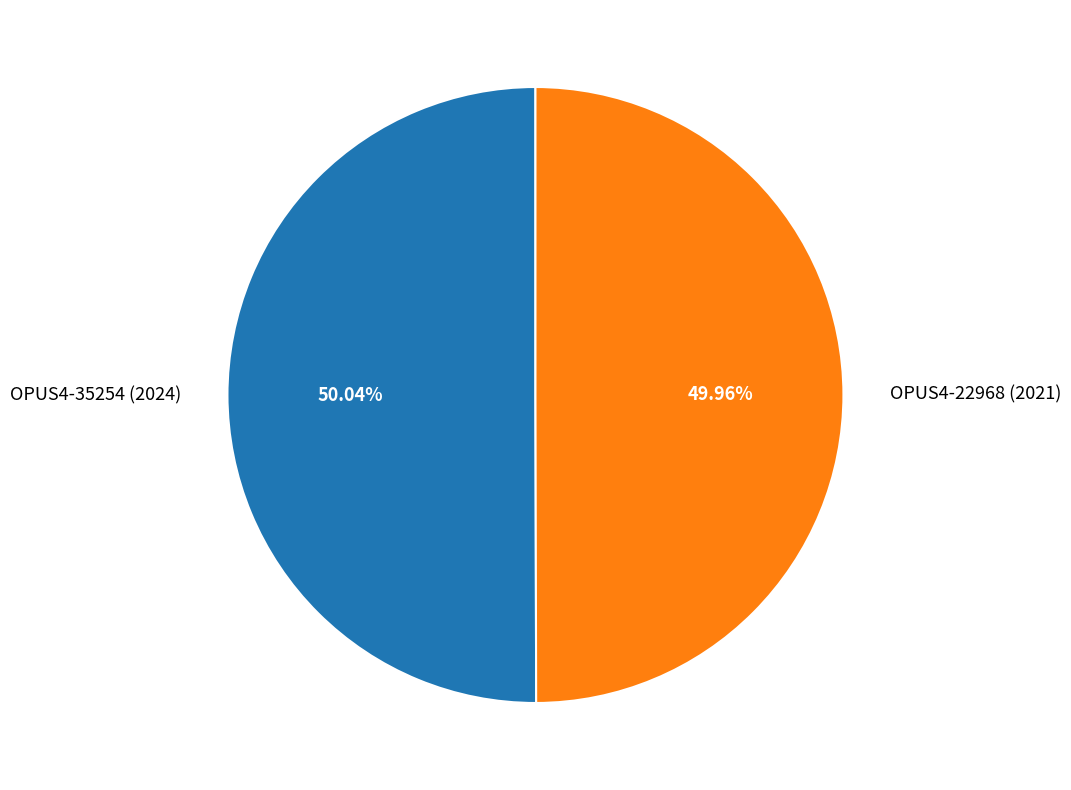

Does any single category account for the majority?

Yes